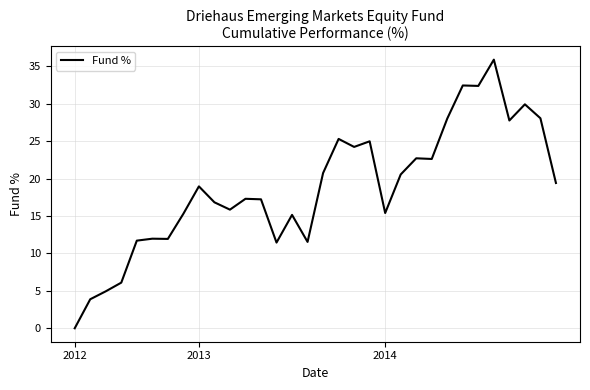

What is the maximum value shown in the chart?

35.9